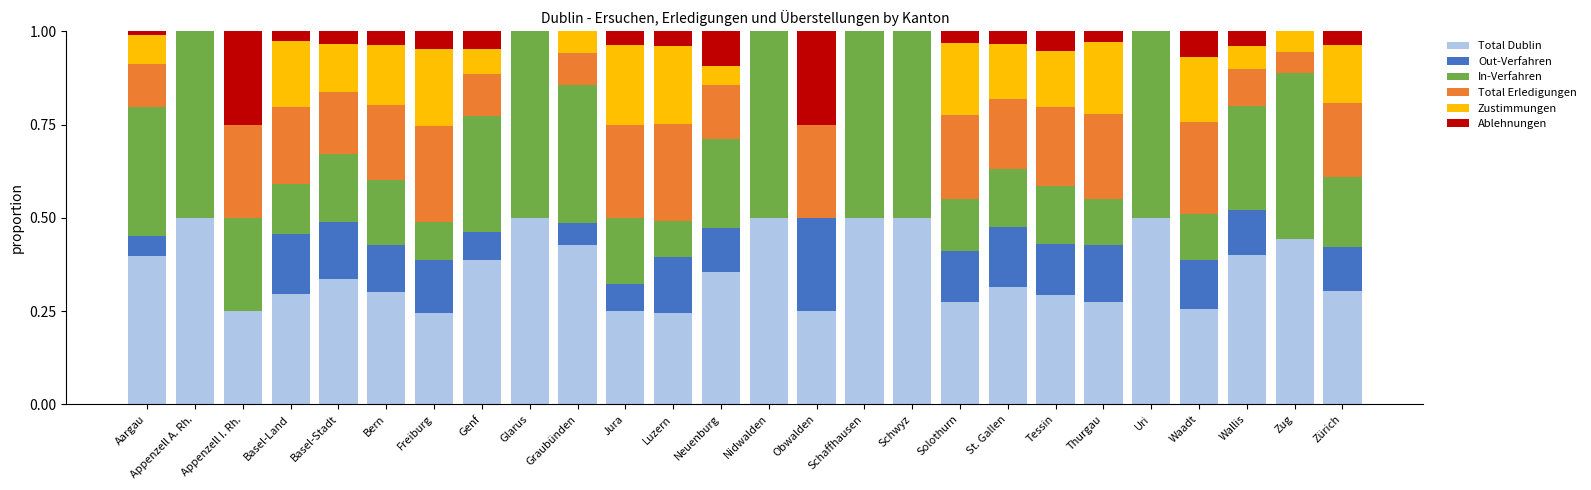

The value of Total Dublin at Nidwalden is 0.5. True or false?

True